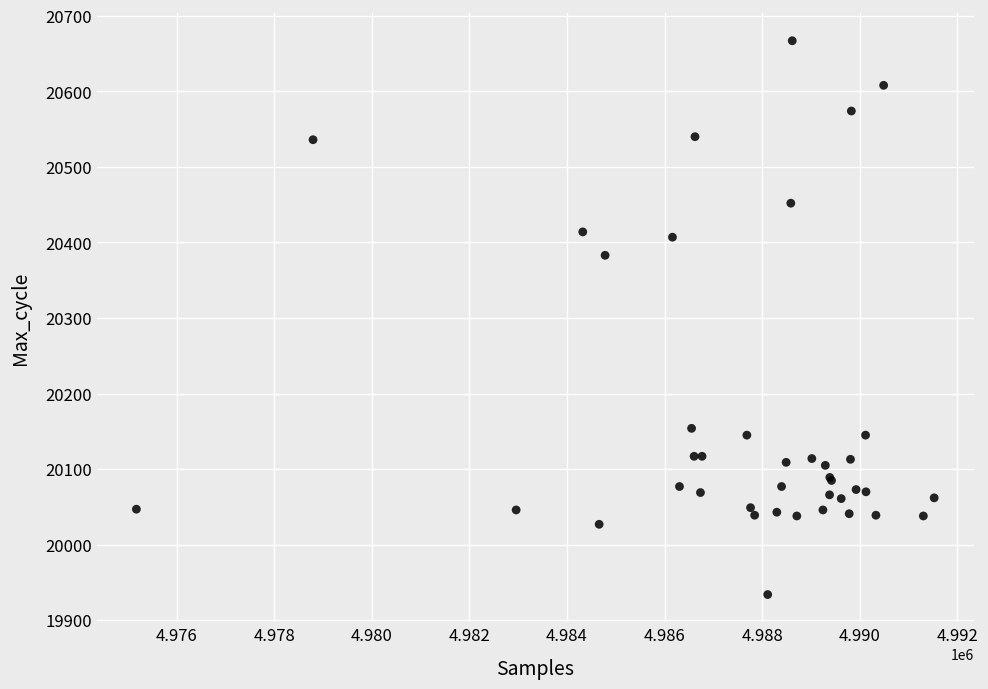

What Y value in the scatter plot is closest to 20300?

20383